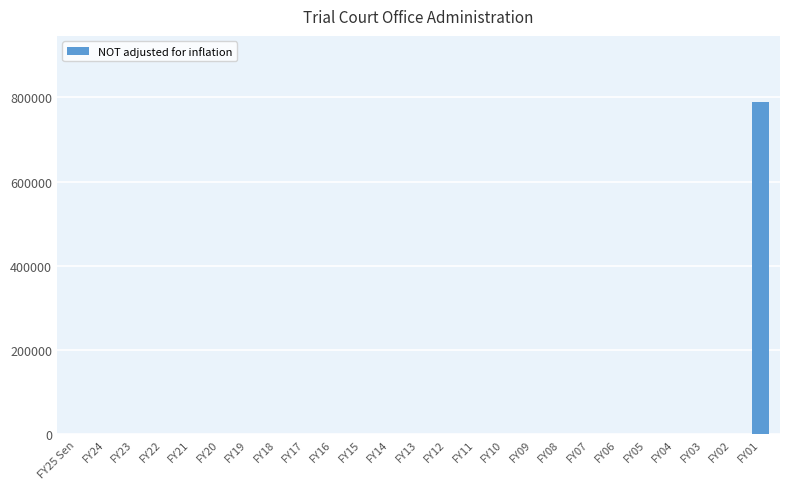

What is the maximum value shown in the chart?

788629